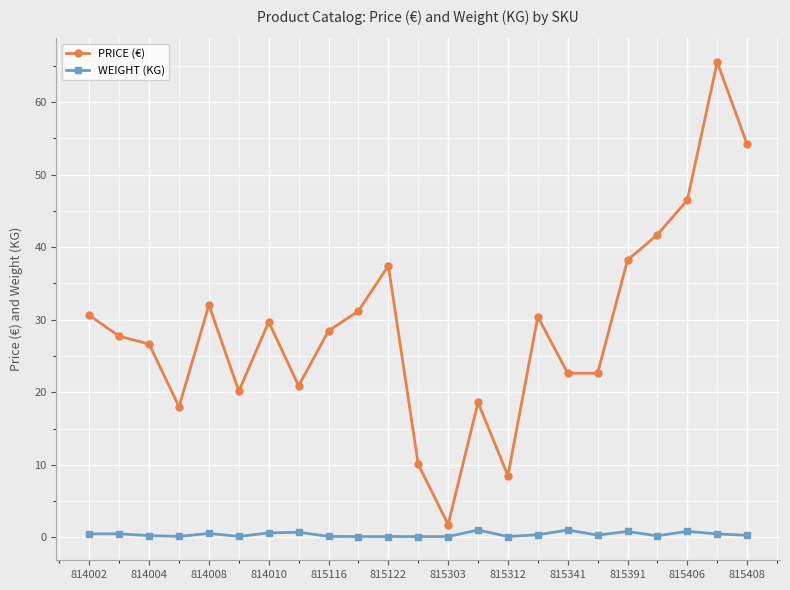

True or false: PRICE (€) and WEIGHT (KG) intersect in this chart.

False